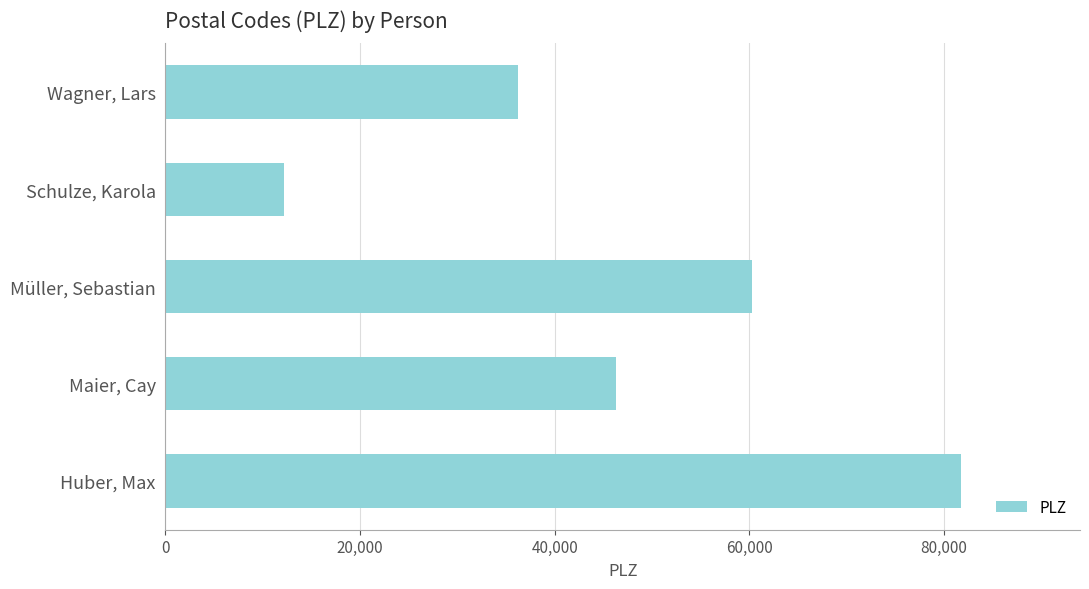

List the labels in order of value, largest first.

Huber, Max, Müller, Sebastian, Maier, Cay, Wagner, Lars, Schulze, Karola